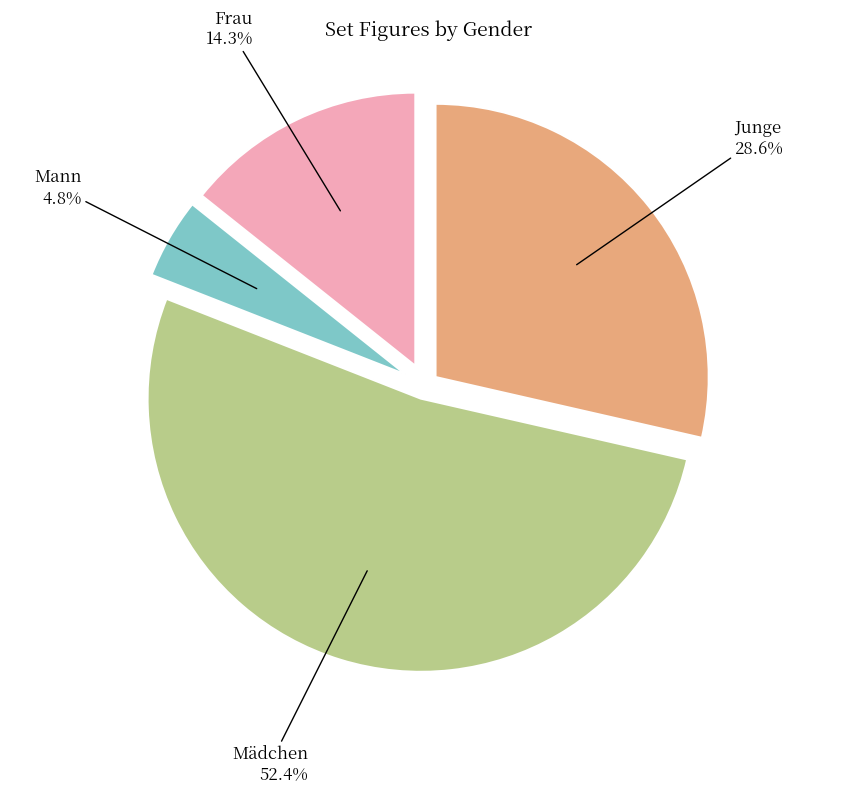

True or false: Mann accounts for 18% of the total.

False